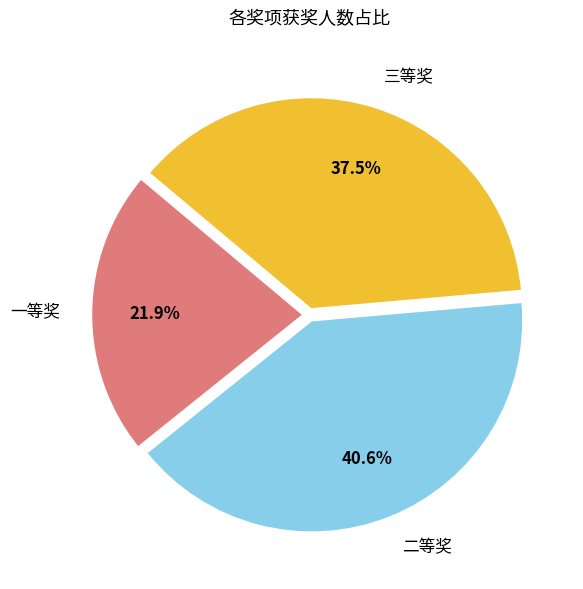

Is there a majority slice in this chart?

No